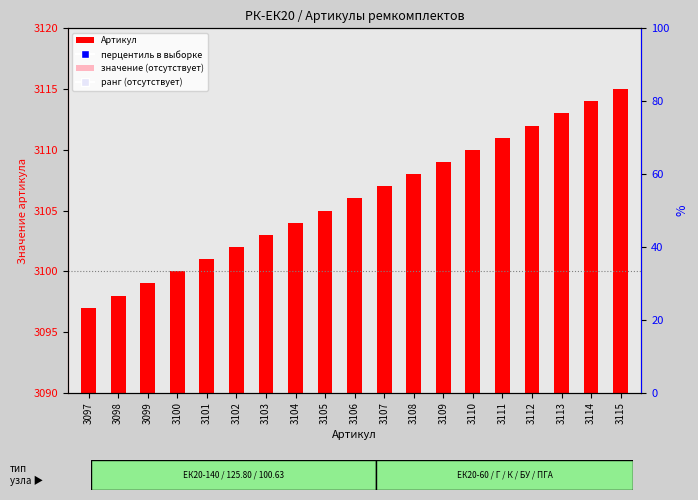

Which series has the largest total across all categories?

Артикул